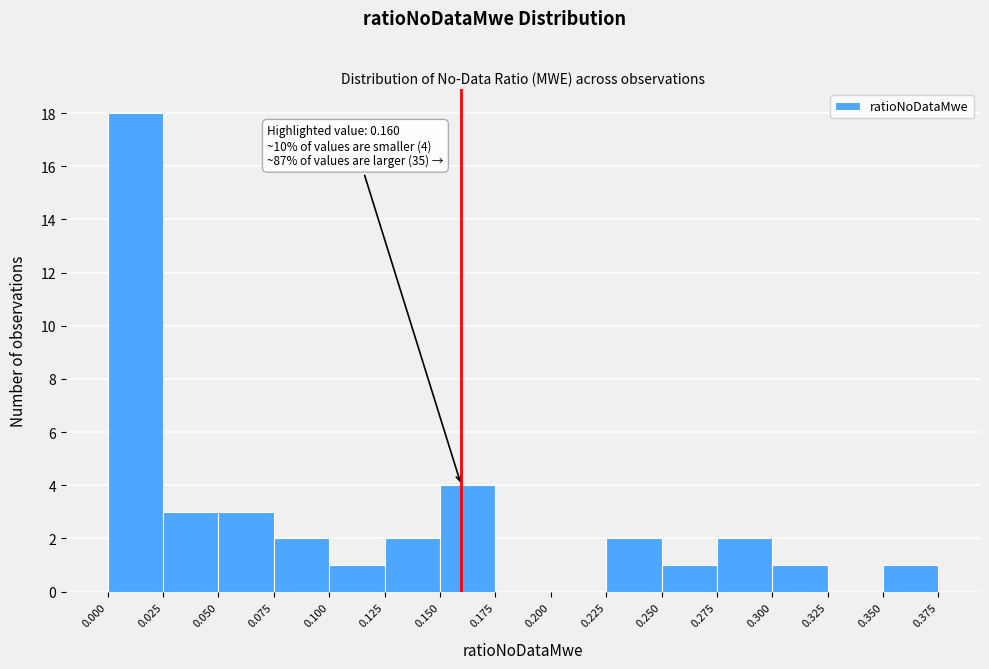

Which range on the x-axis has the tallest bar?

0.000 to 0.025